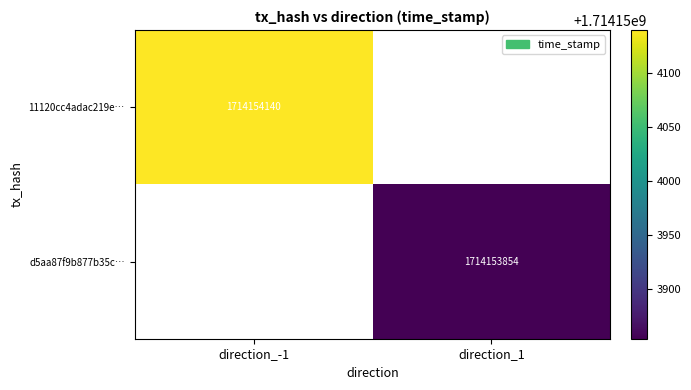

Reading right to left, transcribe all the data shown in this chart.

11120cc4adac219eb6a12cb03920371f110fa9e: 0	1714154140
d5aa87f9b877b35ccf1068027cbdde11c3eedf3: 1714153854	0